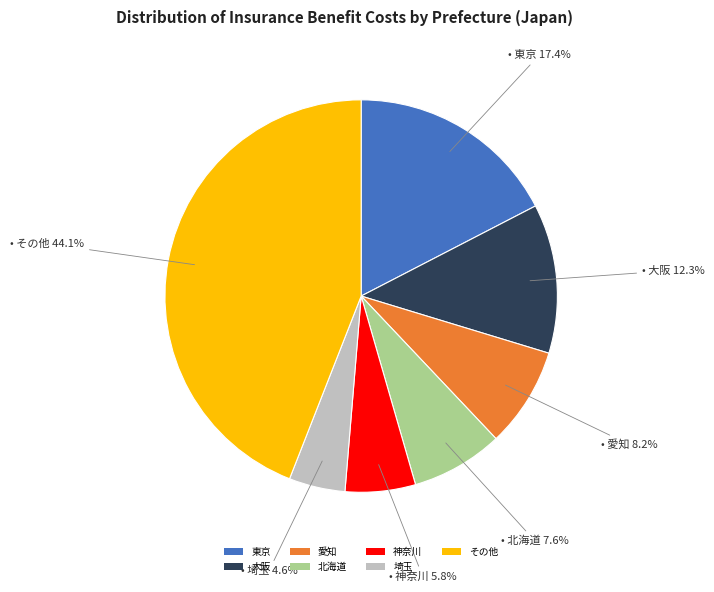

How many slices are in this pie chart?

7